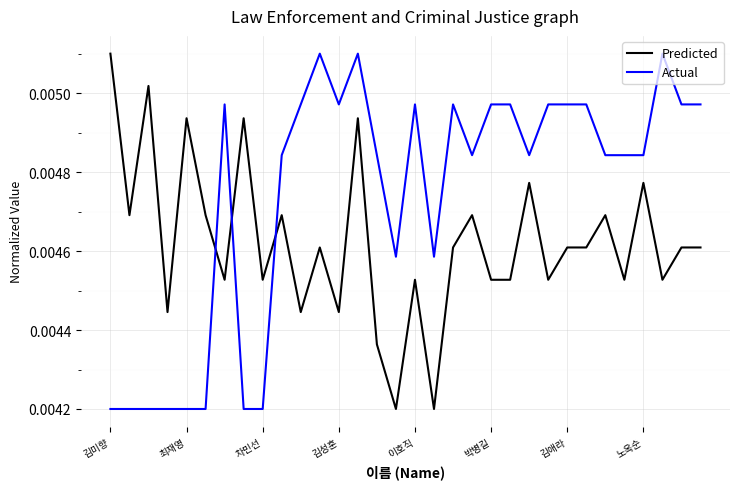

Rank the series by their average value, from lowest to highest.

Predicted, Actual